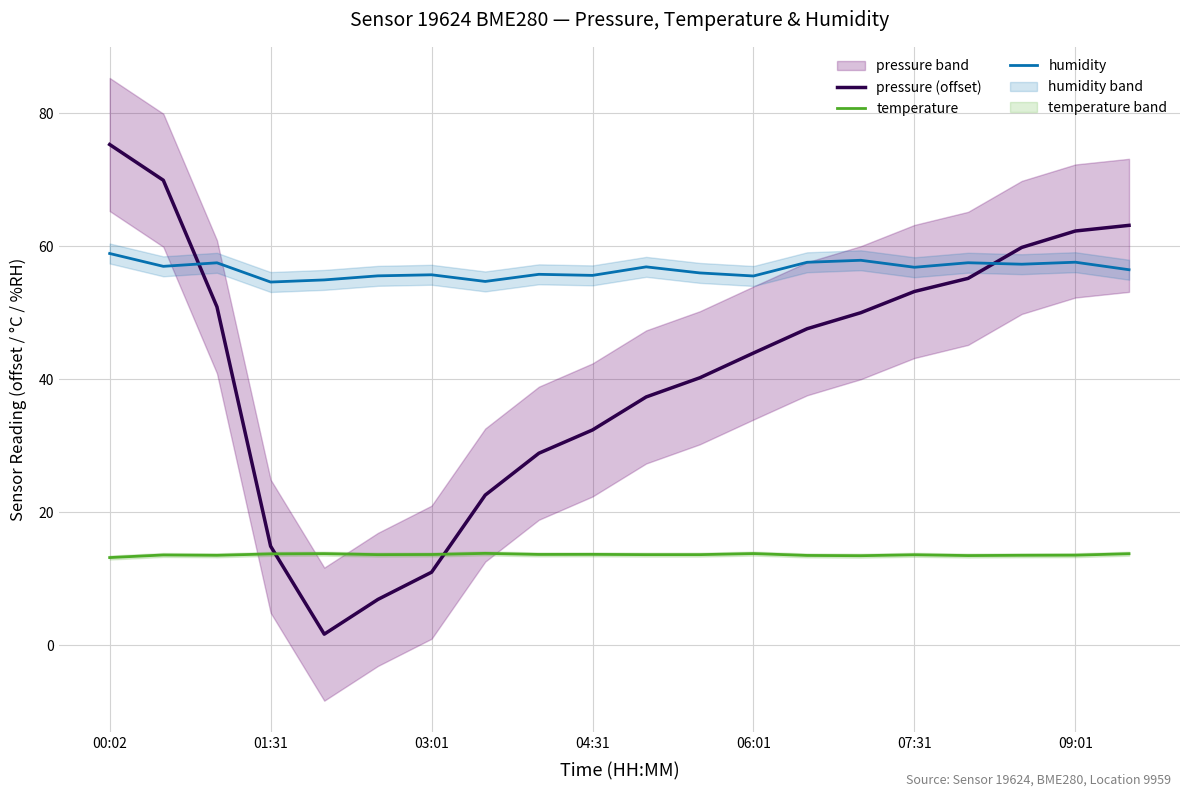

The pressure (offset) series shows 56.5 at 04:31. True or false?

False